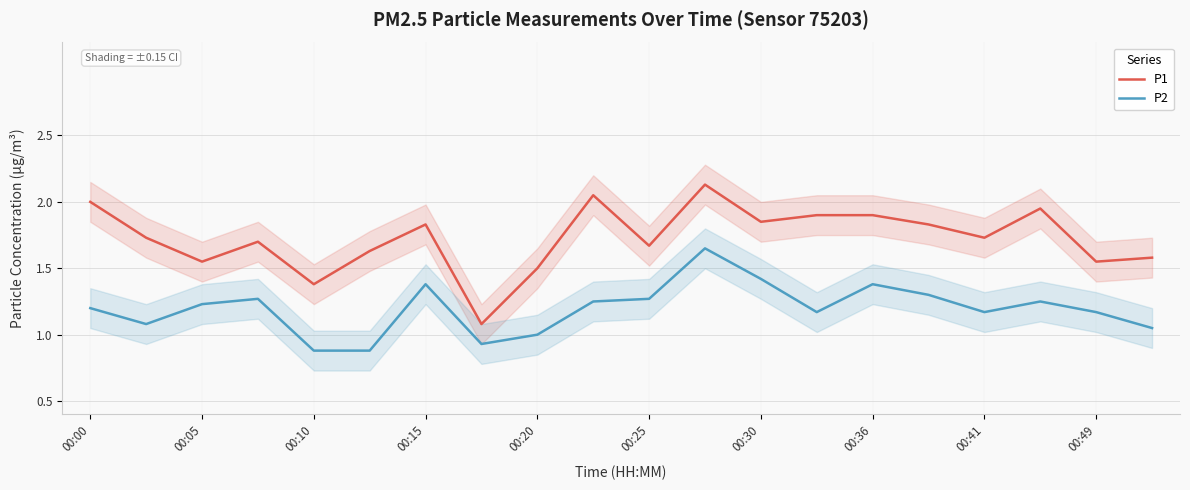

True or false: P1 and P2 intersect in this chart.

False